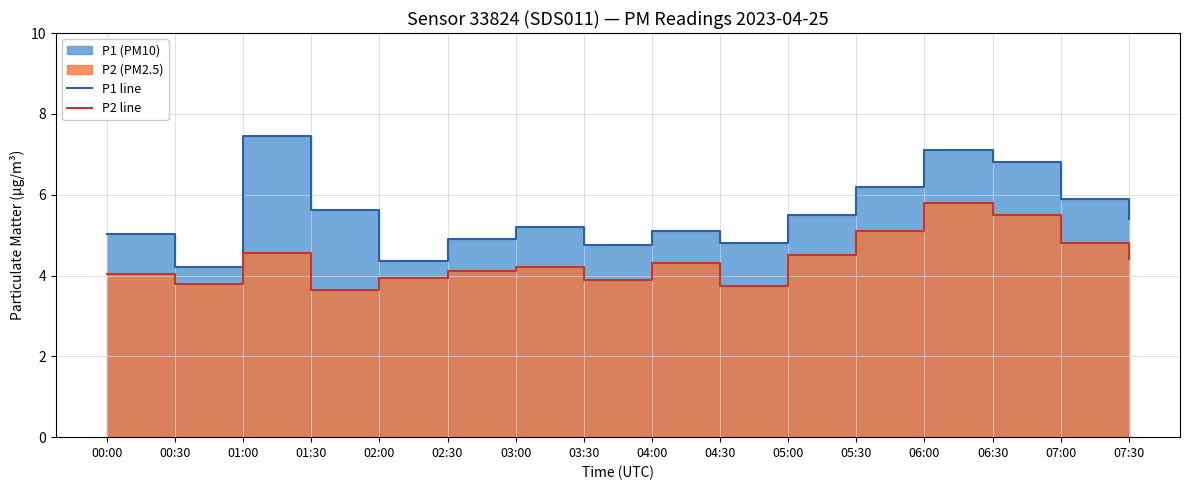

What is the minimum value shown in the chart?

3.6